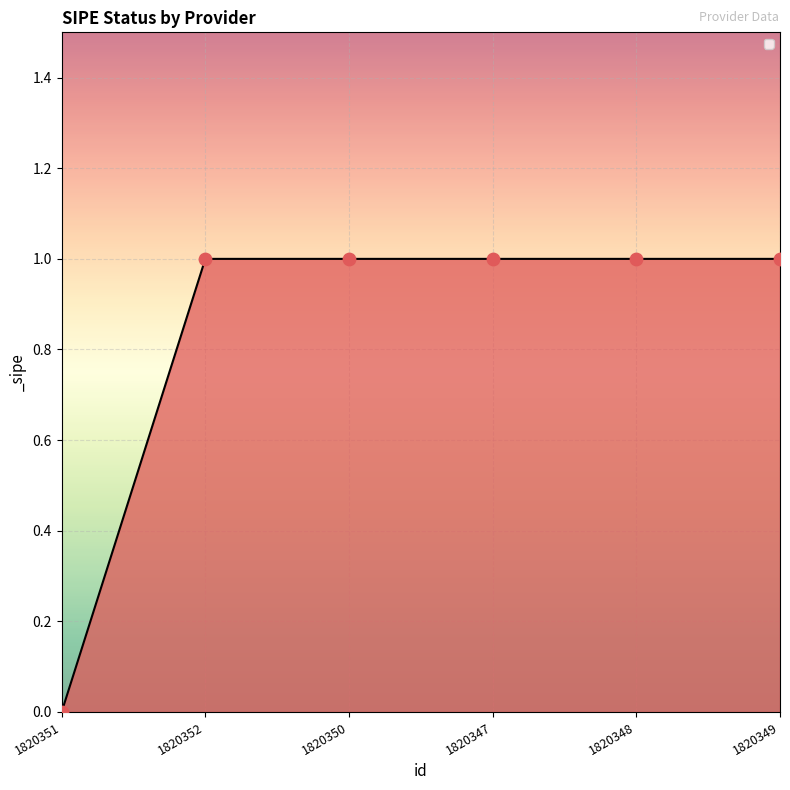

What is the change in value from 1820351 to 1820347?

+1